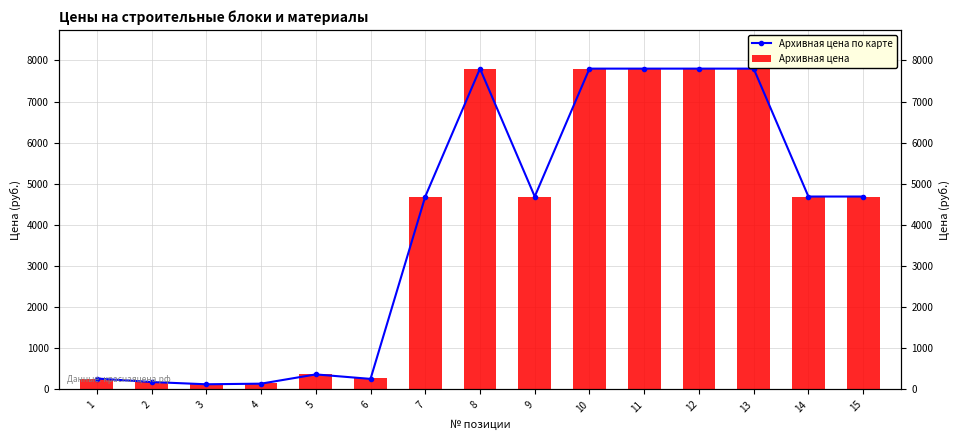

What is the value of the Архивная цена bar at the 10th from the left?

7800